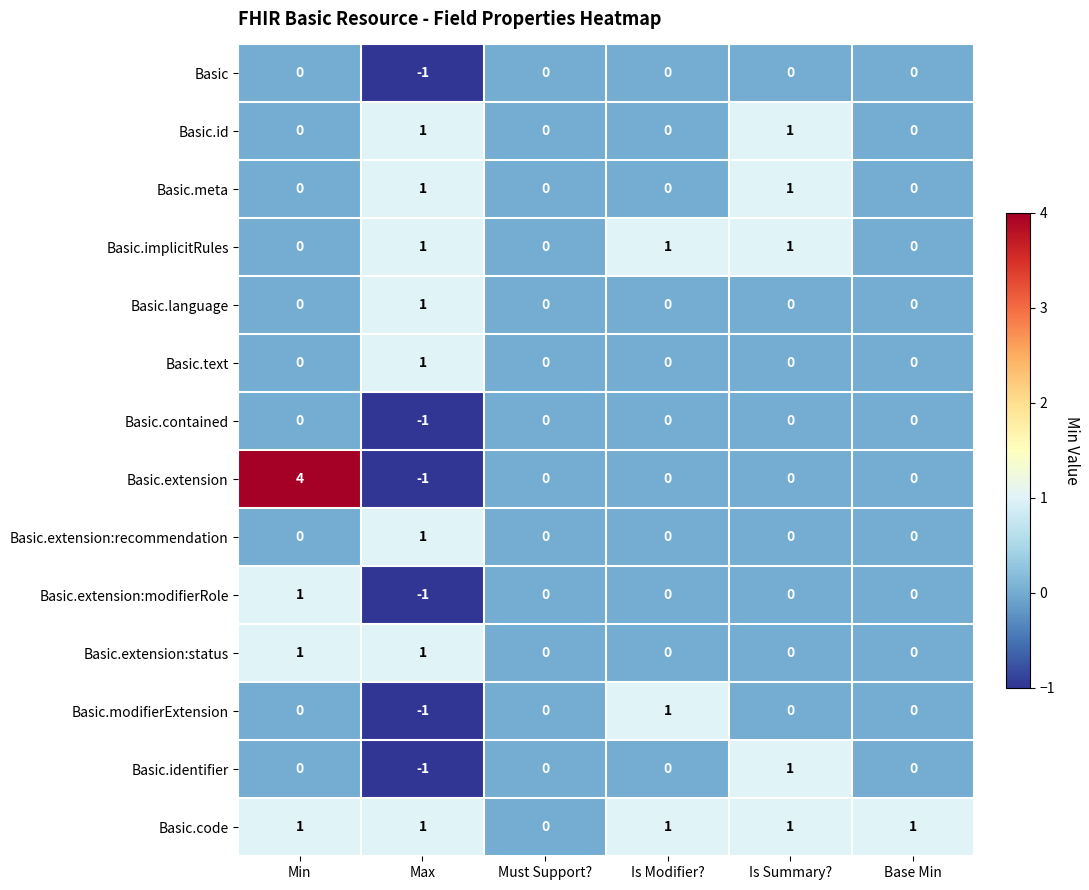

What is the sum of all Basic.code values?

5